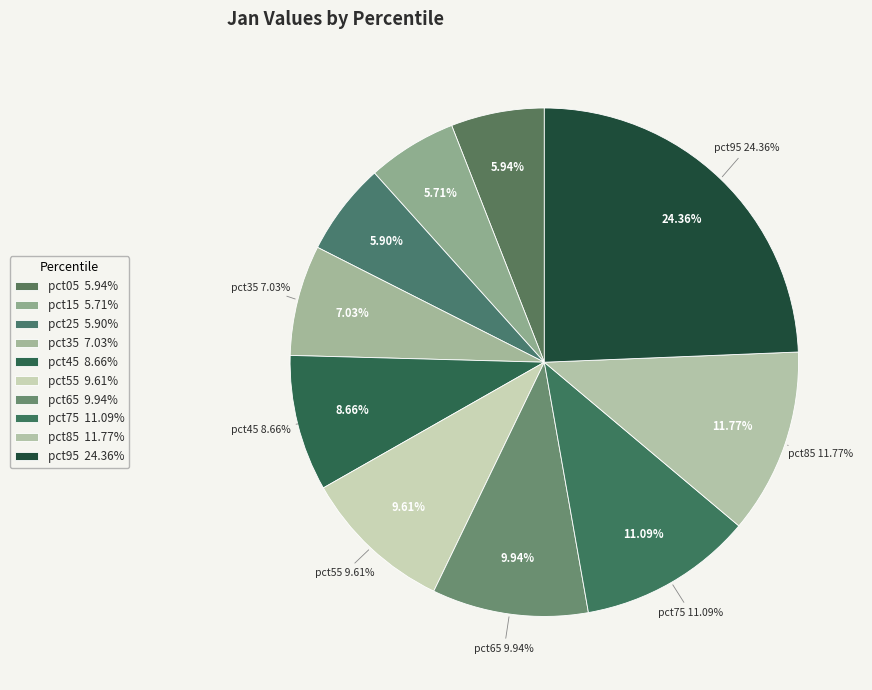

Which has a higher value, pct35 or pct25?

pct35